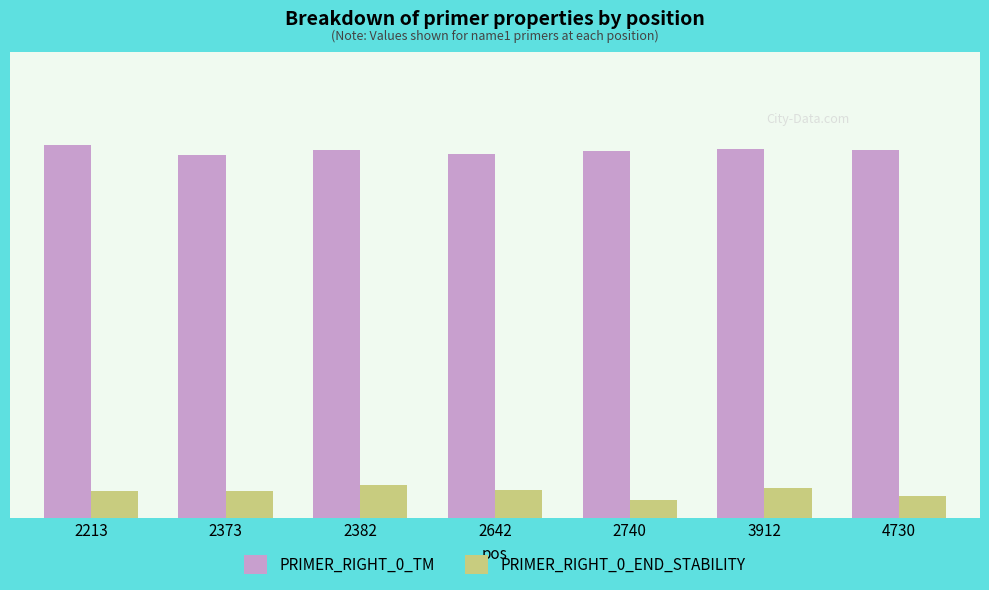

Rank the series by their maximum value, from highest to lowest.

PRIMER_RIGHT_0_TM, PRIMER_RIGHT_0_END_STABILITY